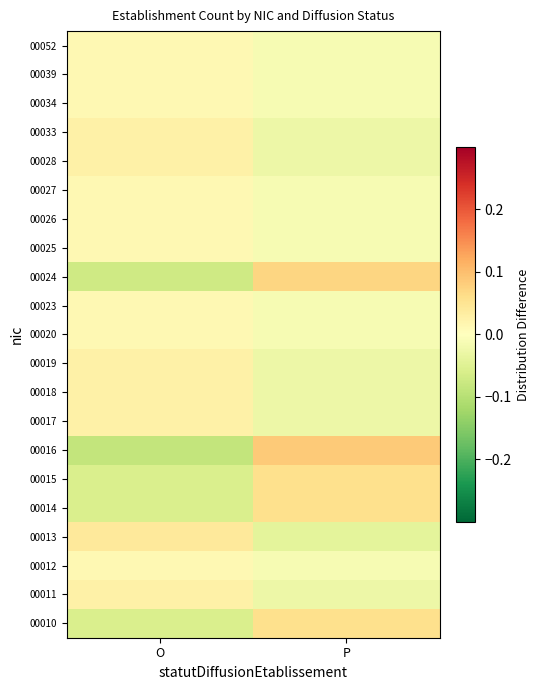

How many series are shown in this chart?

21